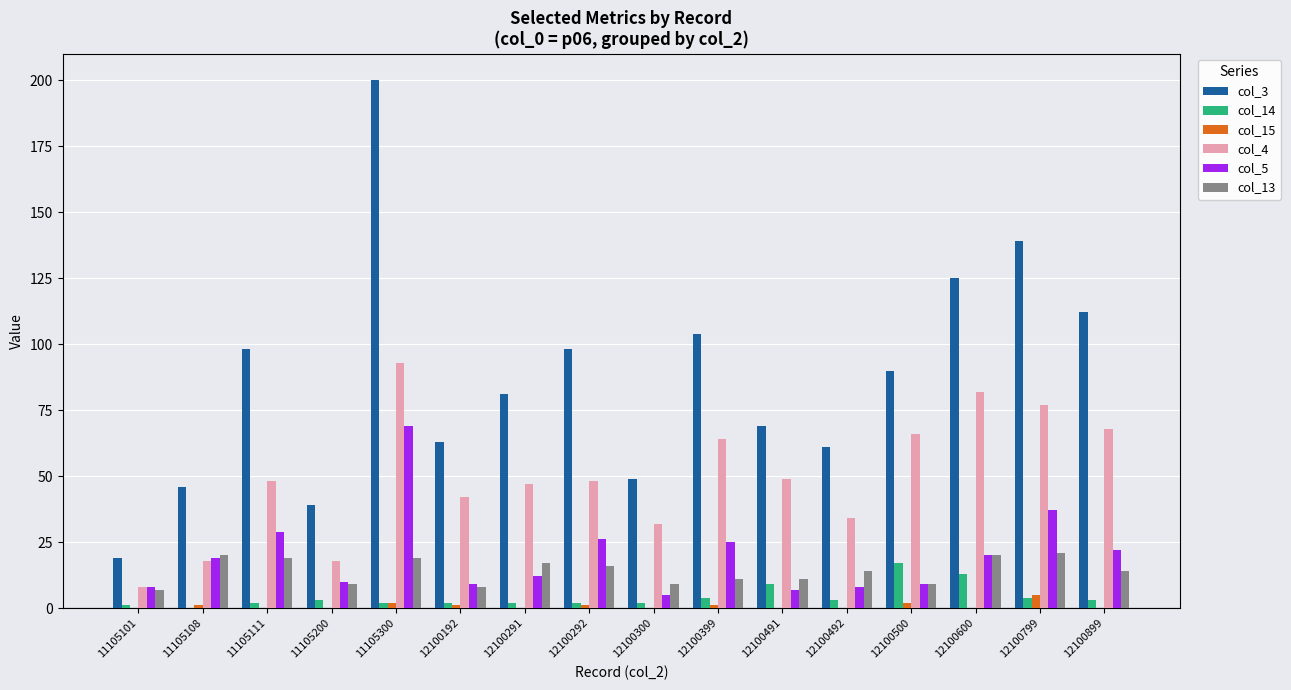

Which series has the largest range (max minus min)?

col_3